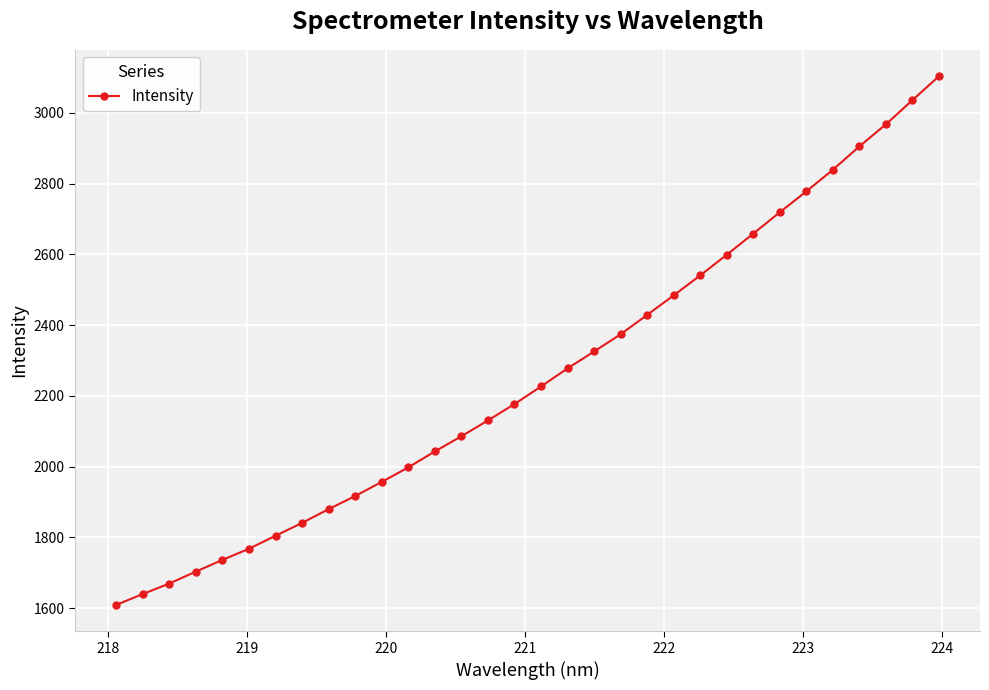

Count the number of values greater than 2226.

16